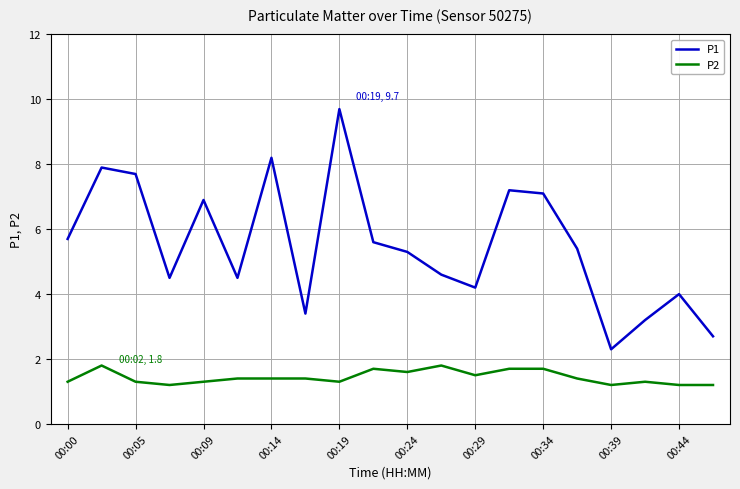

What is the smallest value displayed?

1.2